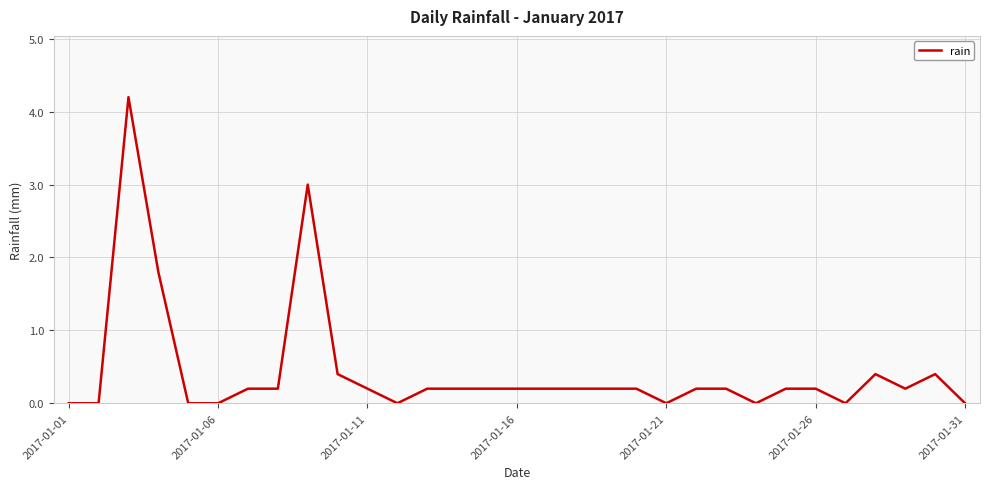

What is the average value?

0.4